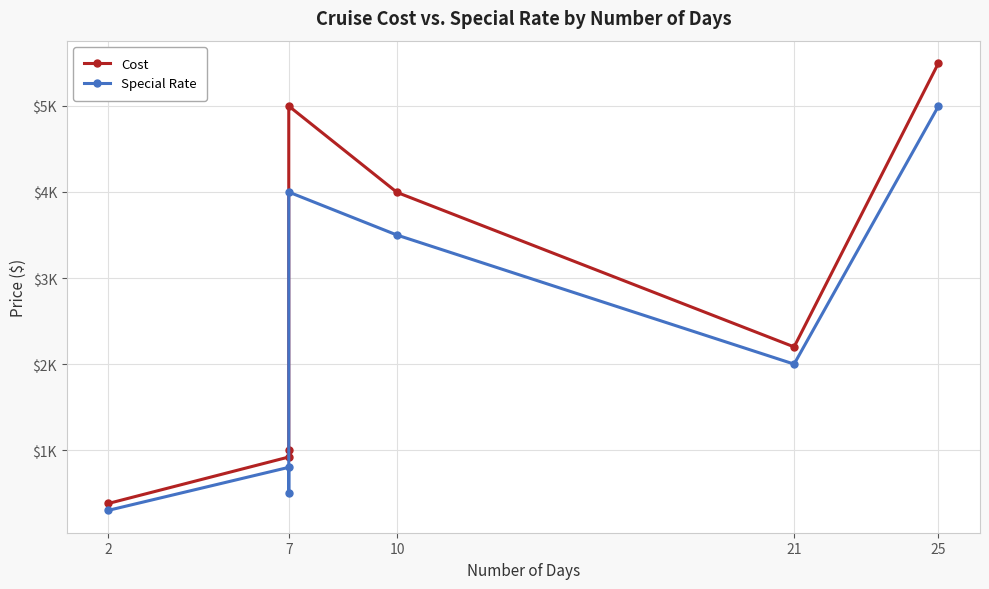

Does the chart have visible grid lines?

Yes